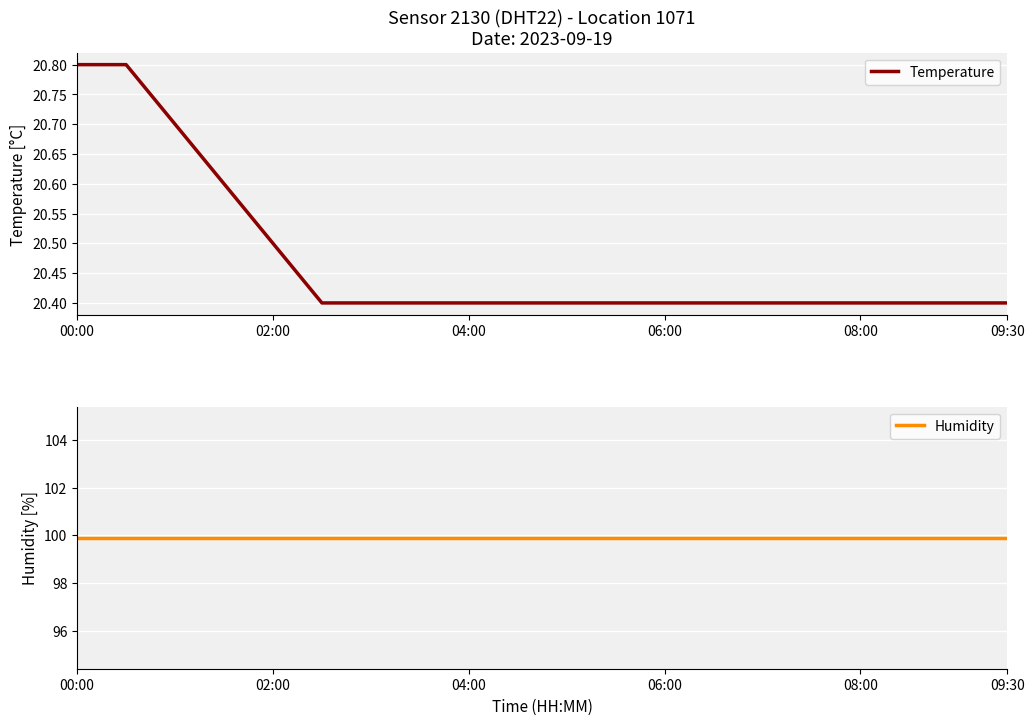

What is the lowest value of the Temperature series?

20.4